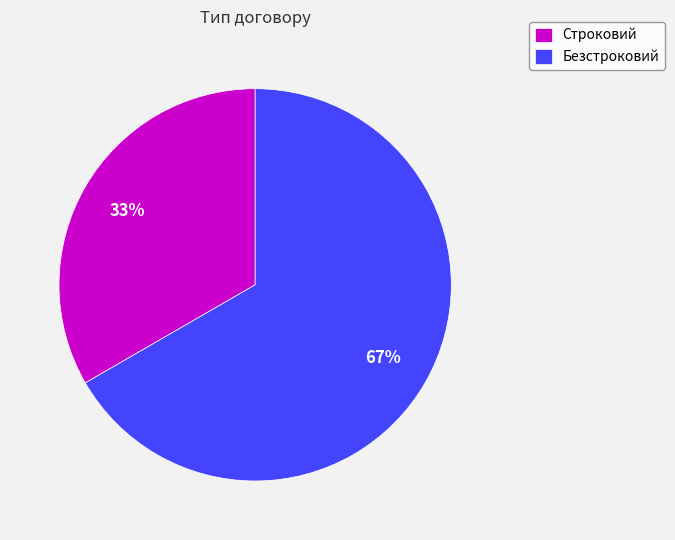

What is the majority slice?

Безстроковий